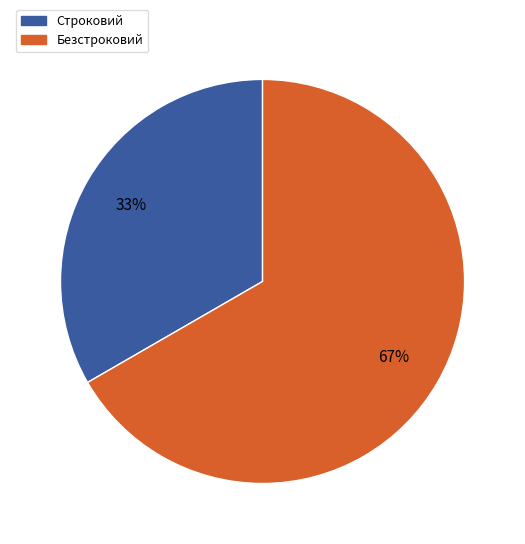

Rank the categories by value from lowest to highest.

Строковий, Безстроковий